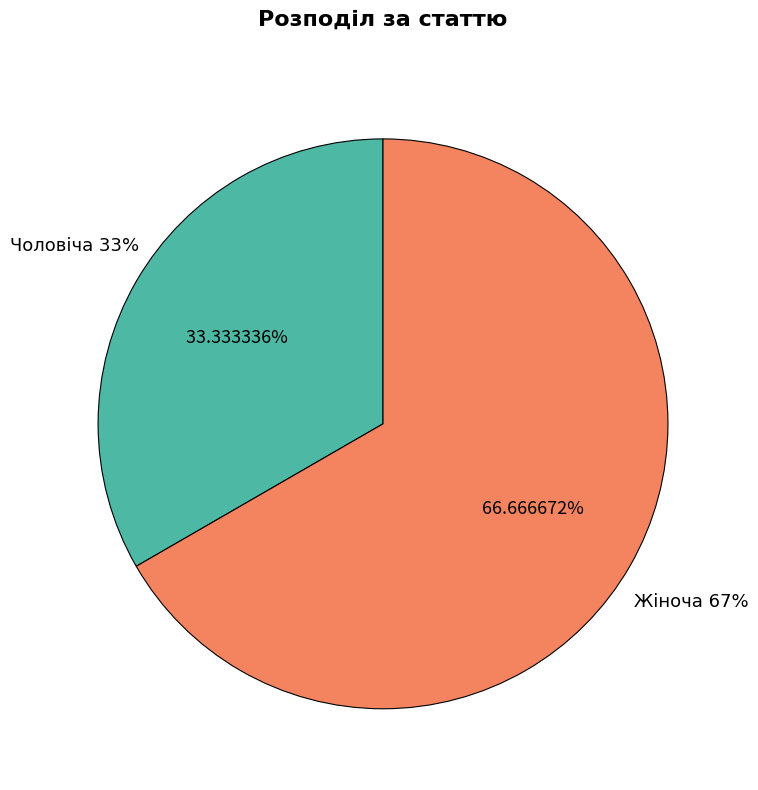

To the nearest percent, what portion does Жіноча represent?

67%